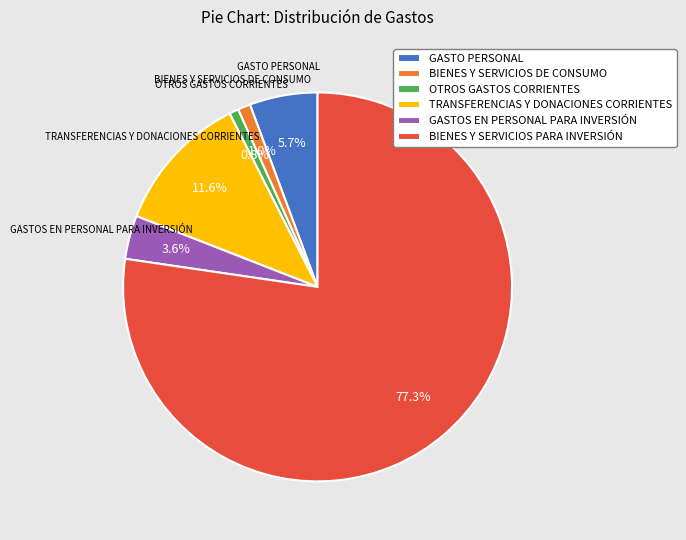

Is the sum of GASTO PERSONAL and OTROS GASTOS CORRIENTES greater than half?

No